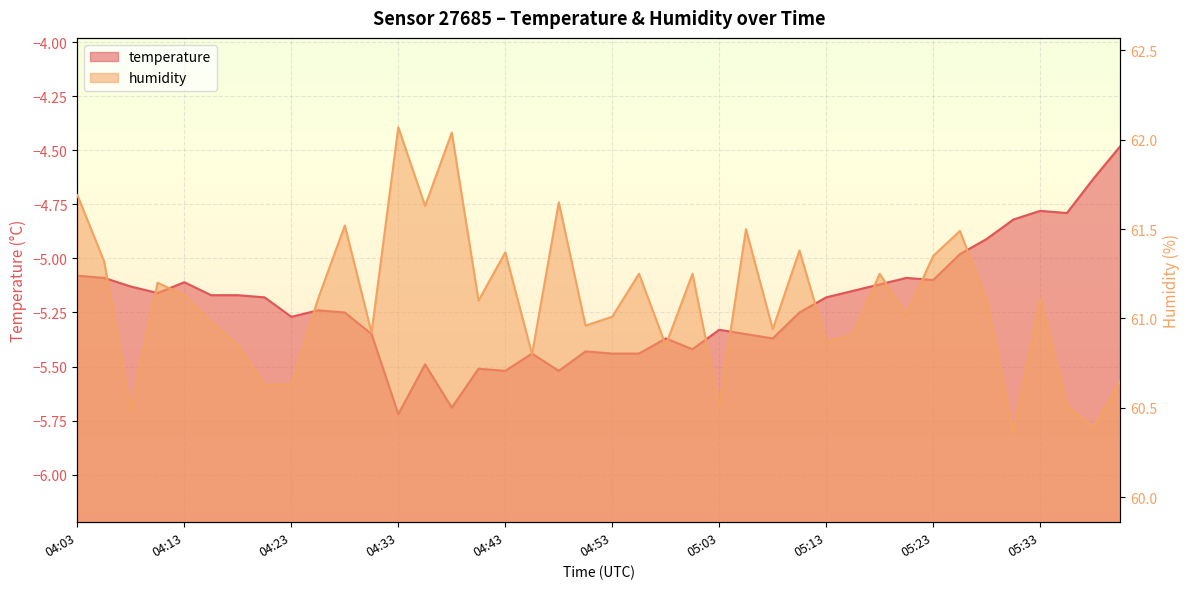

The value of temperature at 05:13 is -5.2. True or false?

True